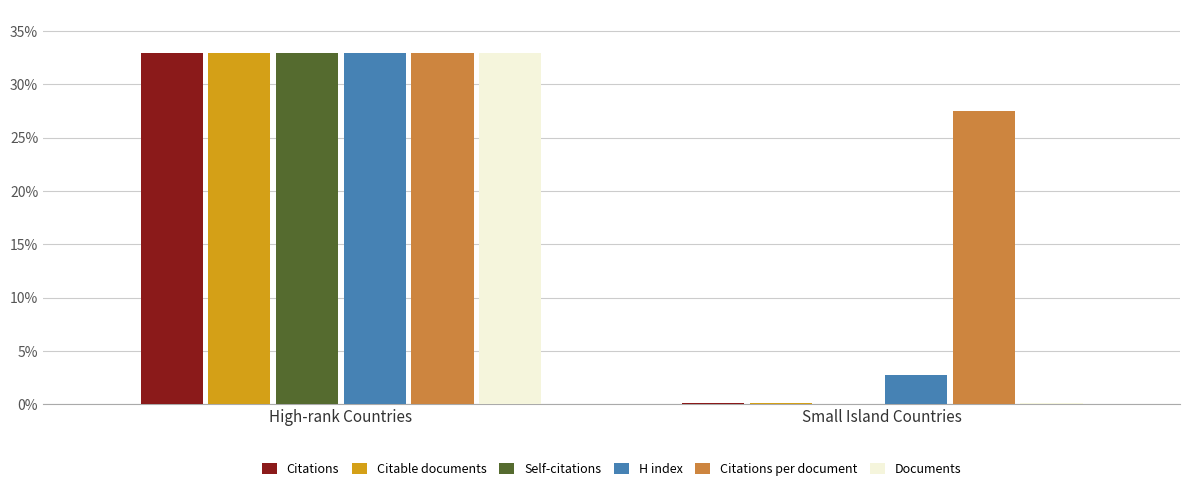

Which series changed the most between High-rank Countries and Small Island Countries?

Self-citations